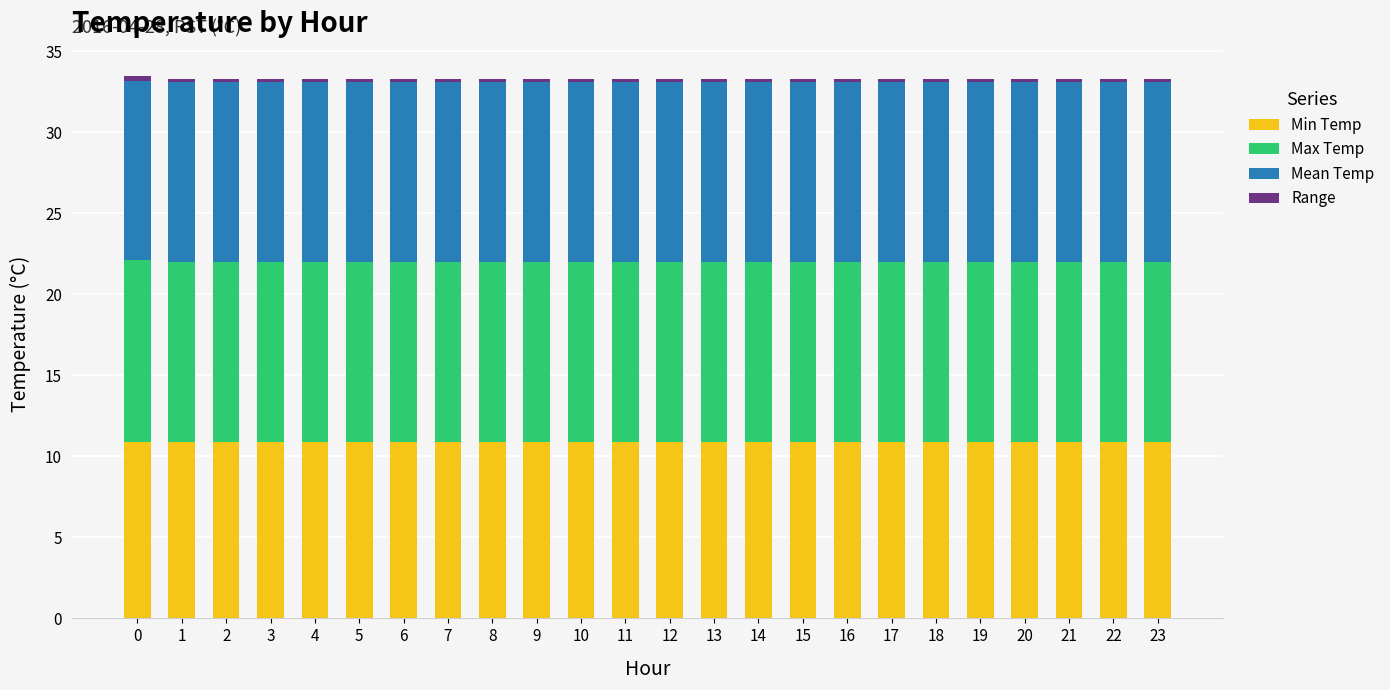

What is the sum of all Min Temp values?

261.6